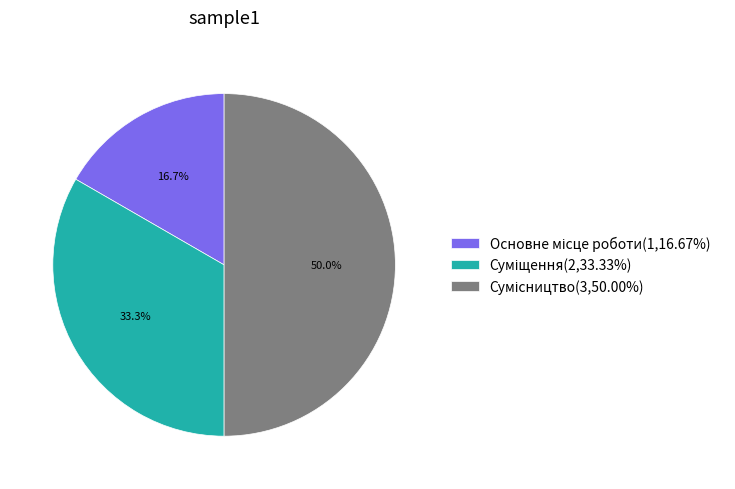

To the nearest percent, what is the average slice percentage?

33%